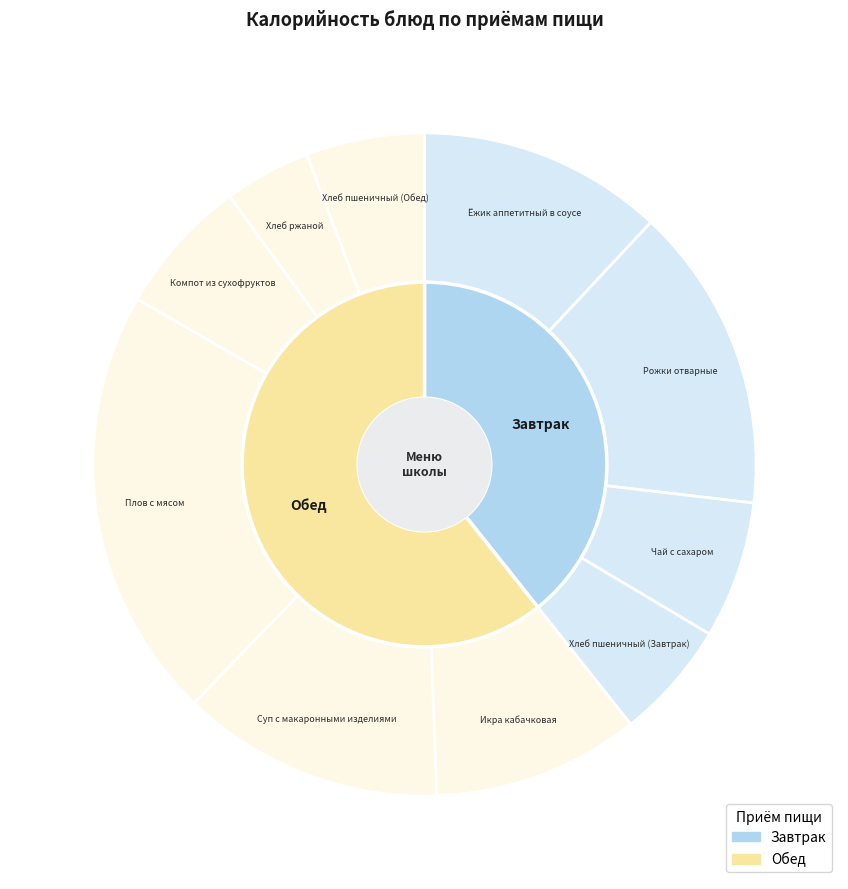

Is there a majority slice in this chart?

No